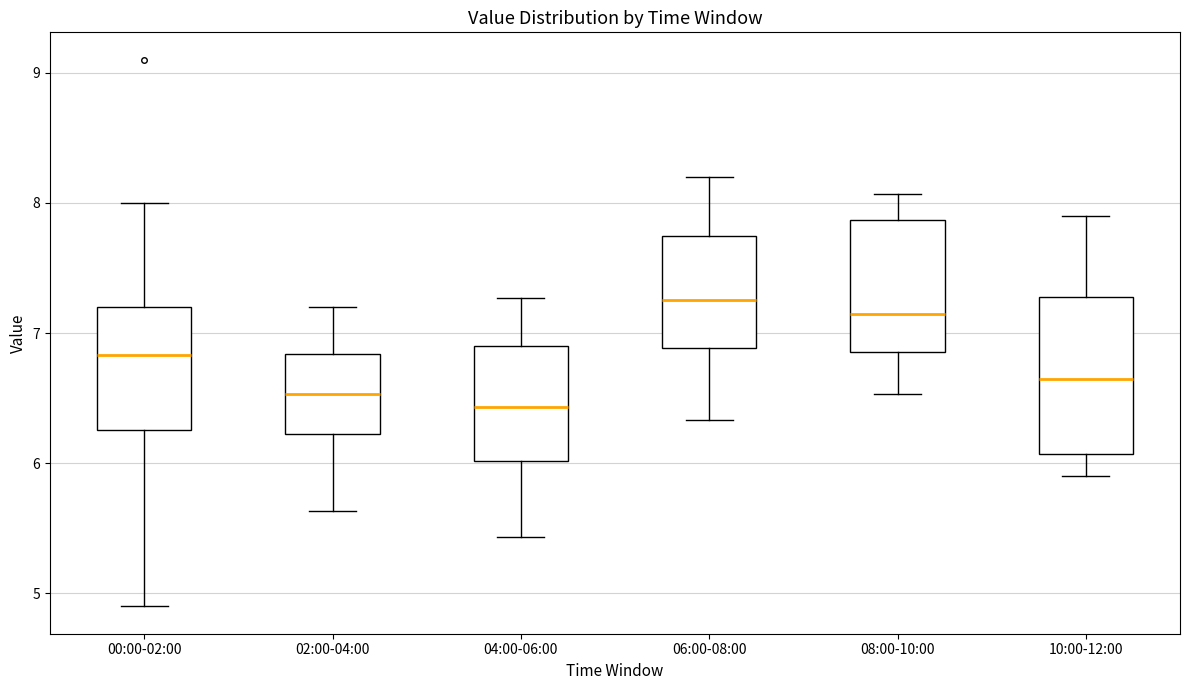

Where does the upper whisker of the box for 06:00-08:00 end on the y-axis? The values are not printed on the chart, so give them approximately, as read against the axis.

8.2